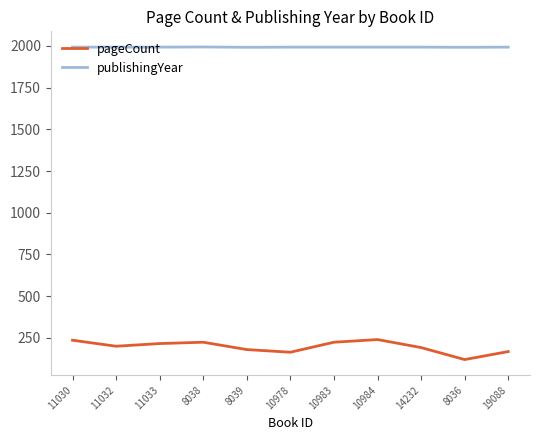

What is the sum of all pageCount values?

2164